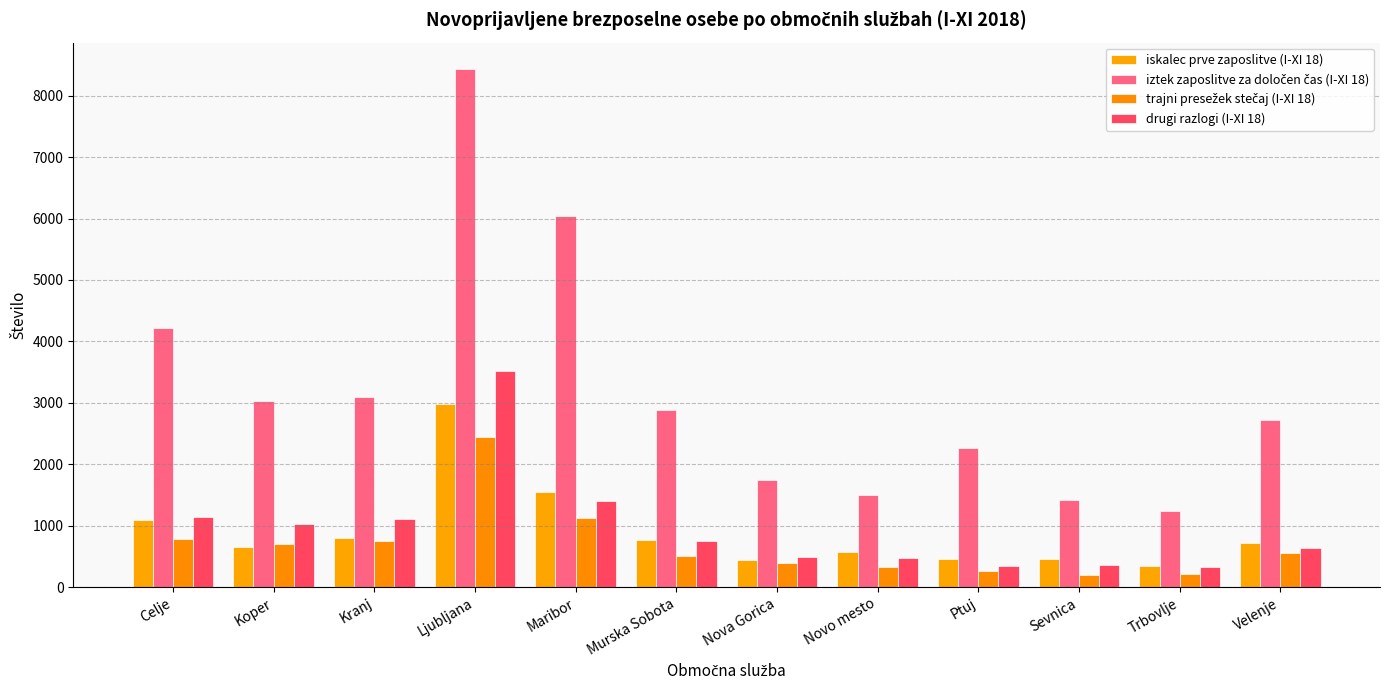

Reading right to left, what are all the values shown in this chart?

iskalec prve zaposlitve (I-XI 18): Velenje=724	Trbovlje=349	Sevnica=453	Ptuj=458	Novo mesto=577	Nova Gorica=448	Murska Sobota=768	Maribor=1551	Ljubljana=2982	Kranj=803	Koper=655	Celje=1090
iztek zaposlitve za določen čas (I-XI 18): Velenje=2718	Trbovlje=1246	Sevnica=1422	Ptuj=2265	Novo mesto=1504	Nova Gorica=1751	Murska Sobota=2878	Maribor=6038	Ljubljana=8443	Kranj=3098	Koper=3025	Celje=4217
trajni presežek stečaj (I-XI 18): Velenje=562	Trbovlje=216	Sevnica=199	Ptuj=262	Novo mesto=323	Nova Gorica=388	Murska Sobota=499	Maribor=1121	Ljubljana=2445	Kranj=756	Koper=697	Celje=783
drugi razlogi (I-XI 18): Velenje=640	Trbovlje=321	Sevnica=360	Ptuj=348	Novo mesto=477	Nova Gorica=481	Murska Sobota=755	Maribor=1393	Ljubljana=3522	Kranj=1111	Koper=1022	Celje=1136